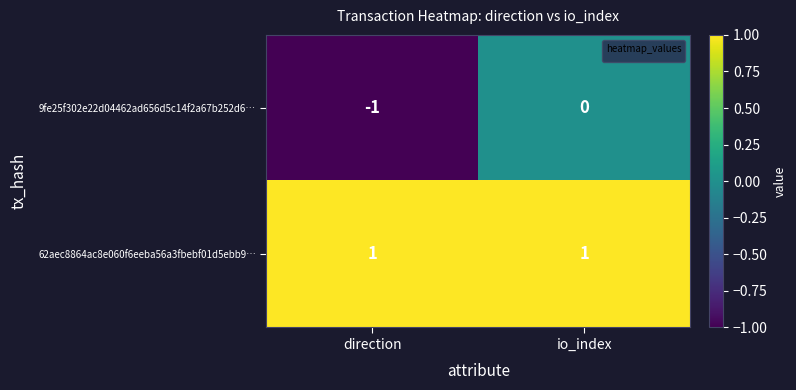

Between direction and io_index, which series saw the biggest shift?

9fe25f302e22d04462ad656d5c14f2a67b252d6…